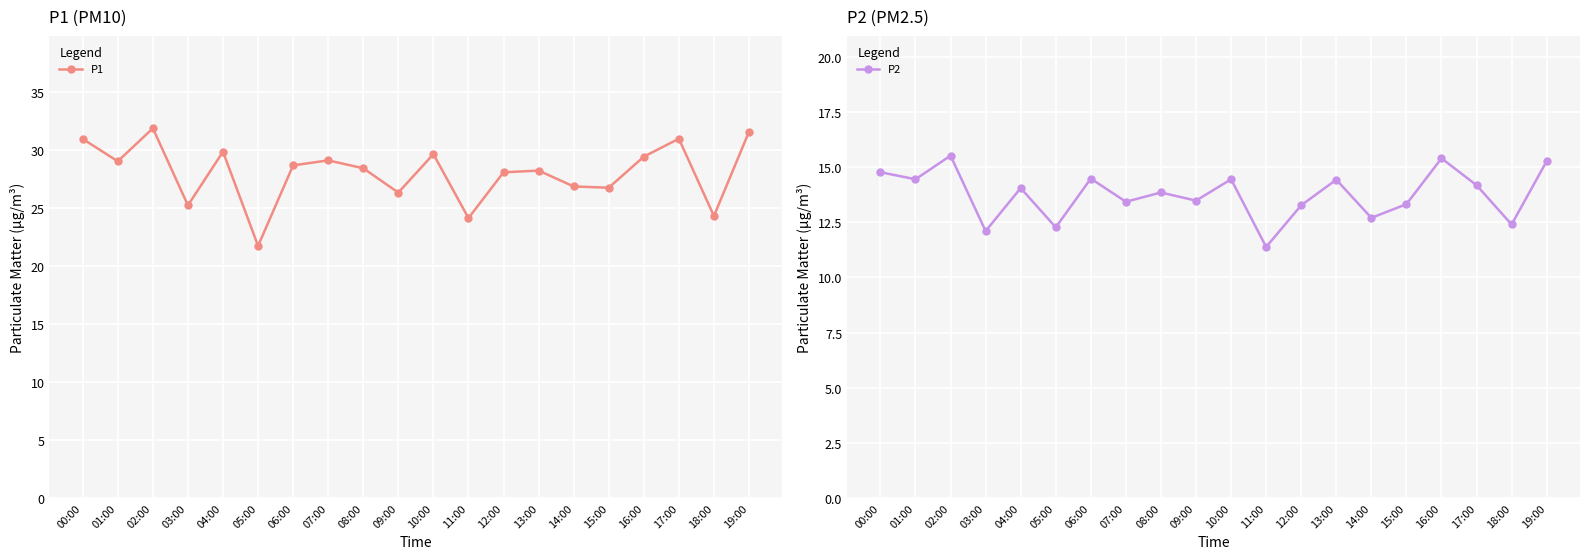

The value of P1 at 05:00 is 21.8. True or false?

True